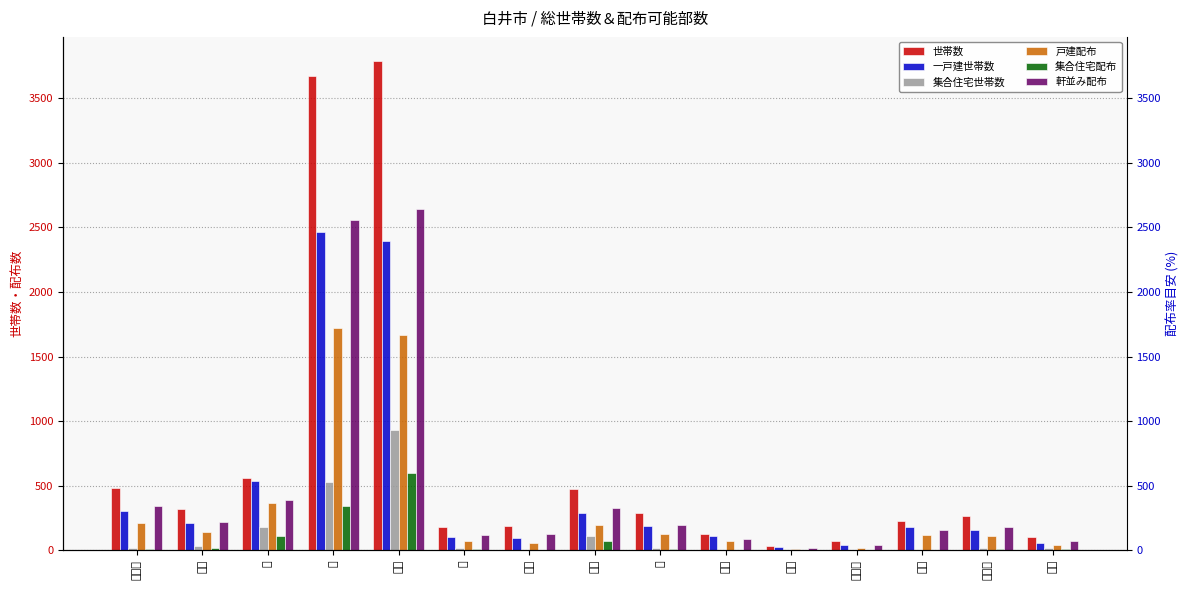

At how many categories does at least one series exceed 2668?

2